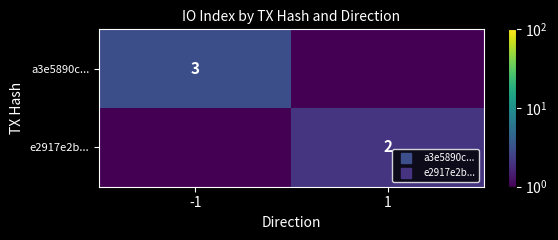

At how many categories does at least one series exceed 2?

1